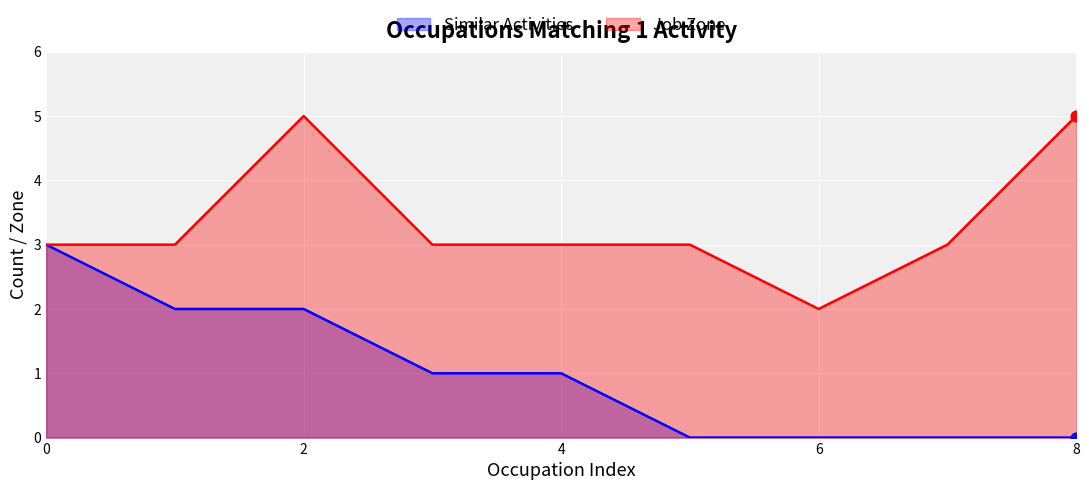

Is the value of Job Zone at 8 greater than the value of Similar Activities at 2?

Yes